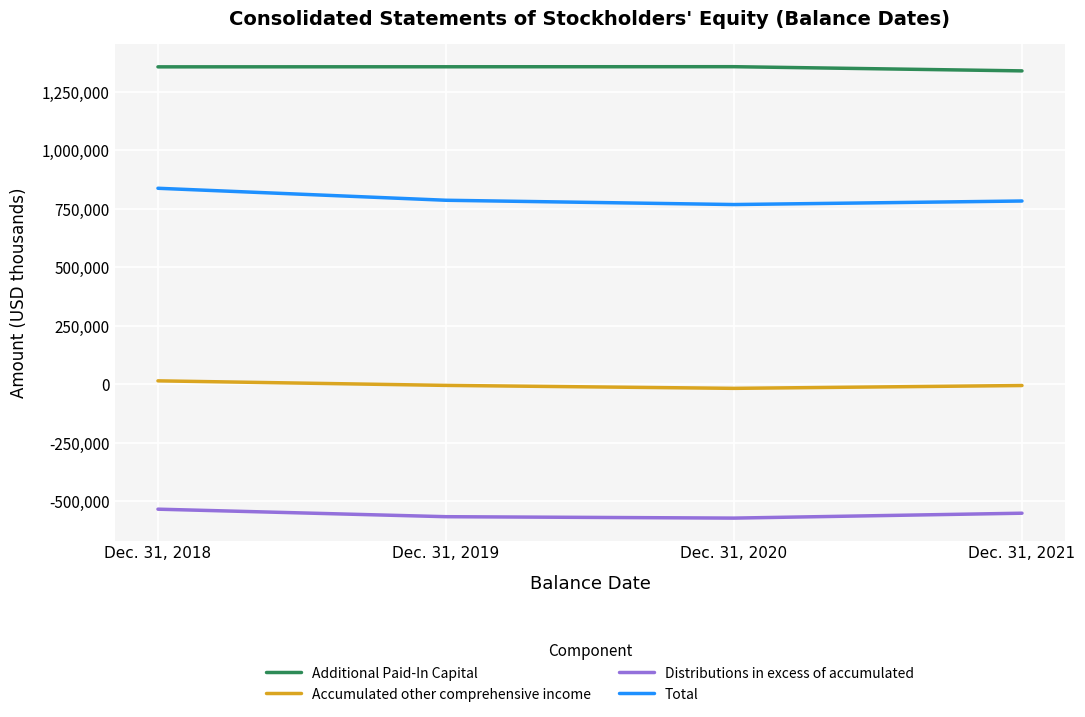

What is the difference between the Total values at Dec. 31, 2020 and Dec. 31, 2018?

69543